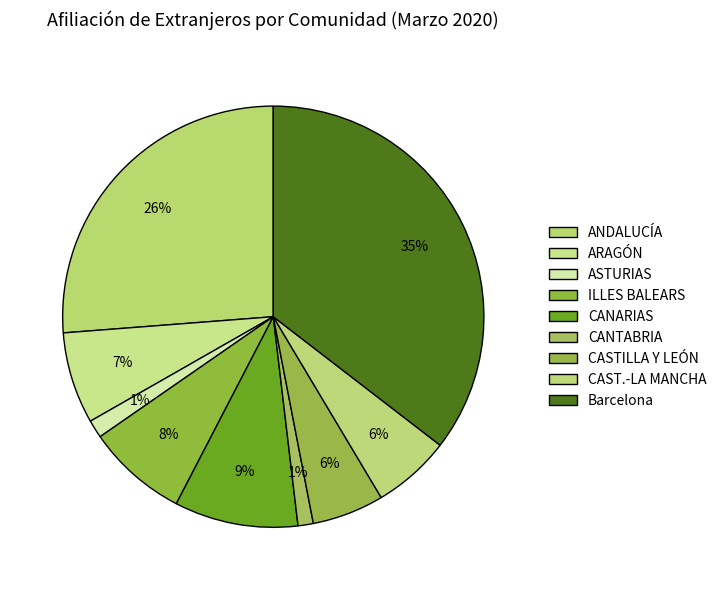

Is there a majority slice in this chart?

No